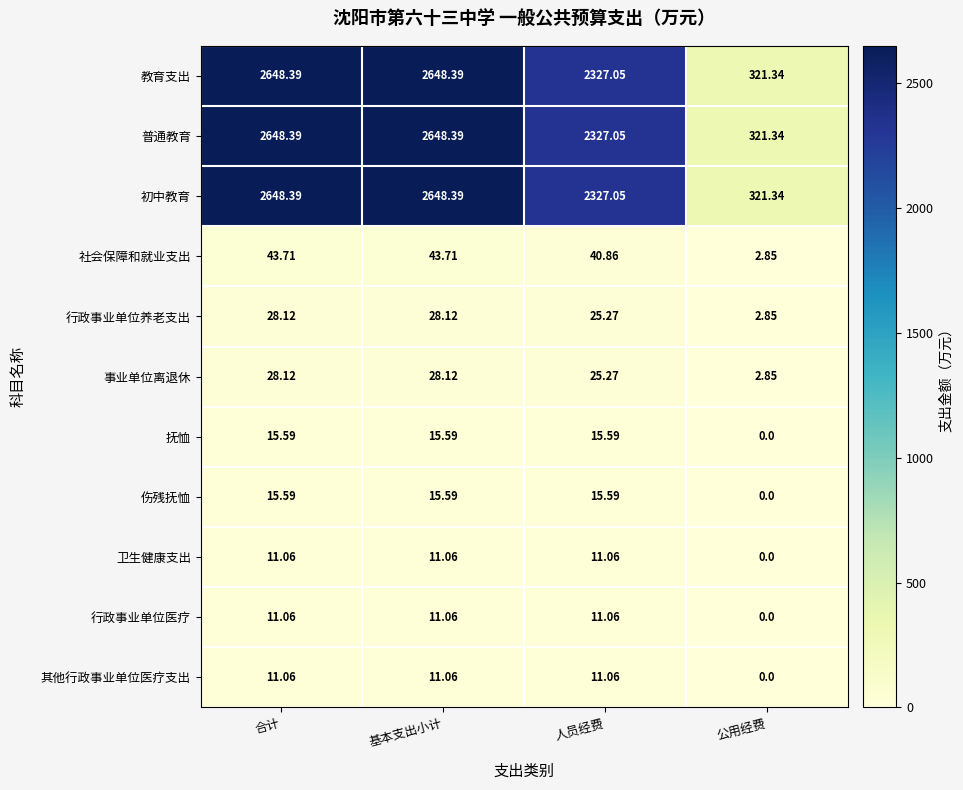

Is the value of 教育支出 at 合计 greater than the value of 卫生健康支出 at 人员经费?

Yes